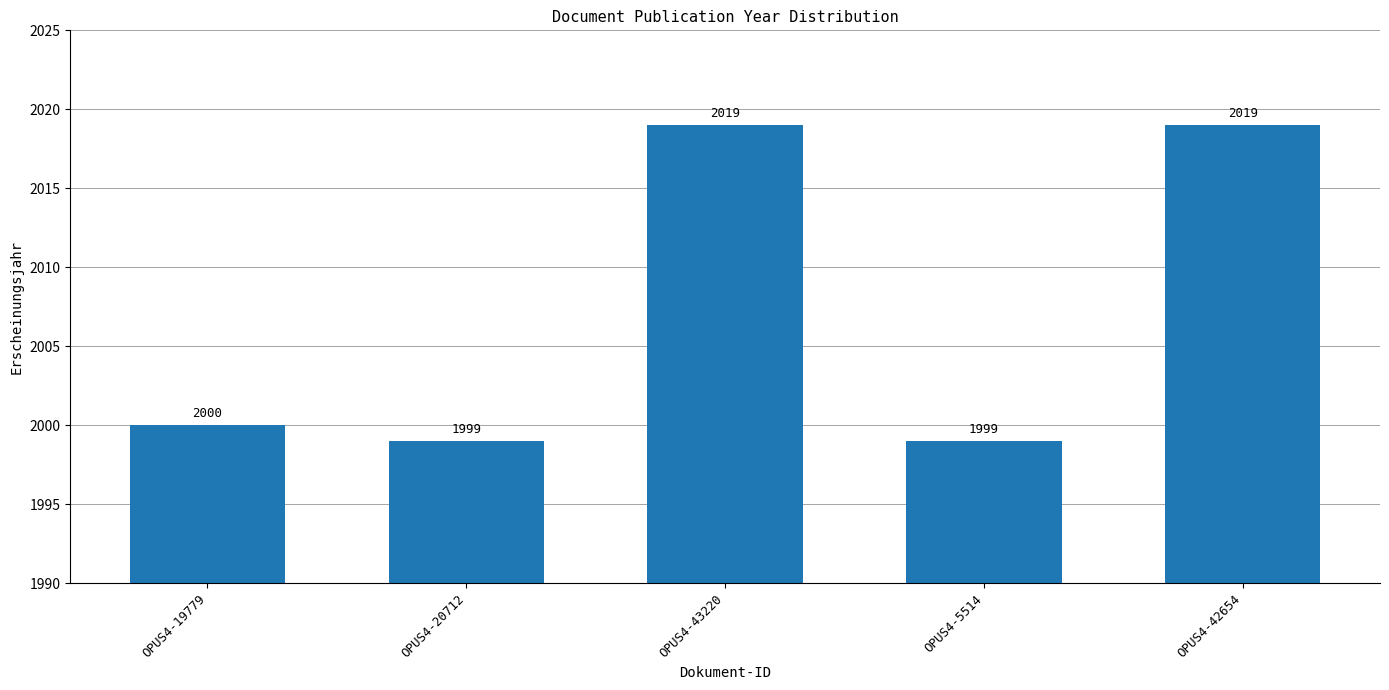

What is the label of the 3rd bar from the left?

OPUS4-43220